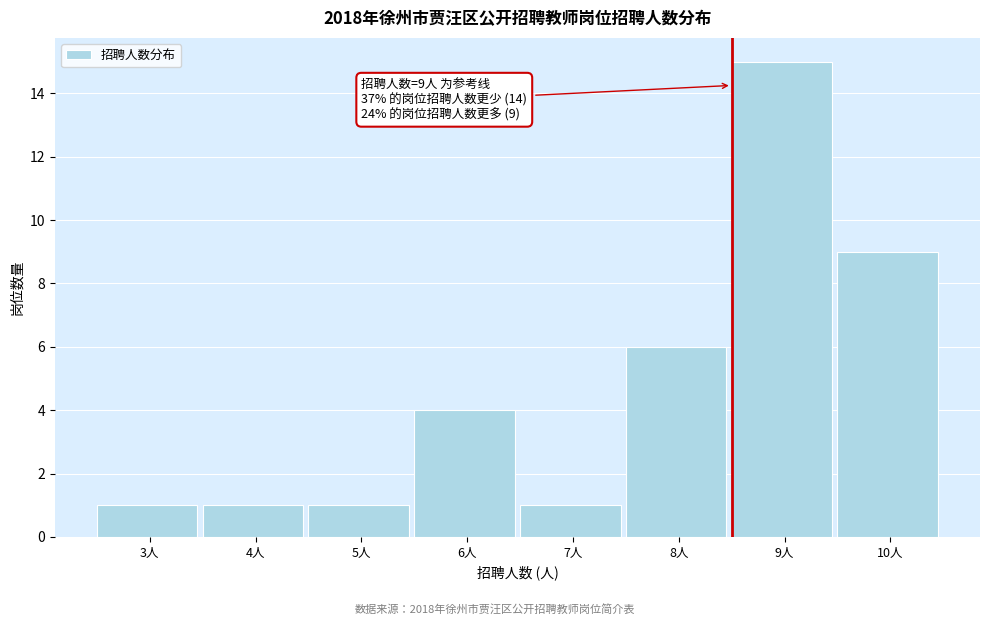

Reading left to right, what are all the values shown in this chart?

1	1	1	4	1	6	15	9